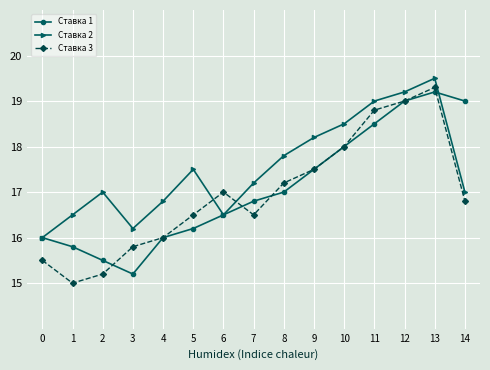

What are all the series names shown in the legend?

Ставка 1, Ставка 2, Ставка 3